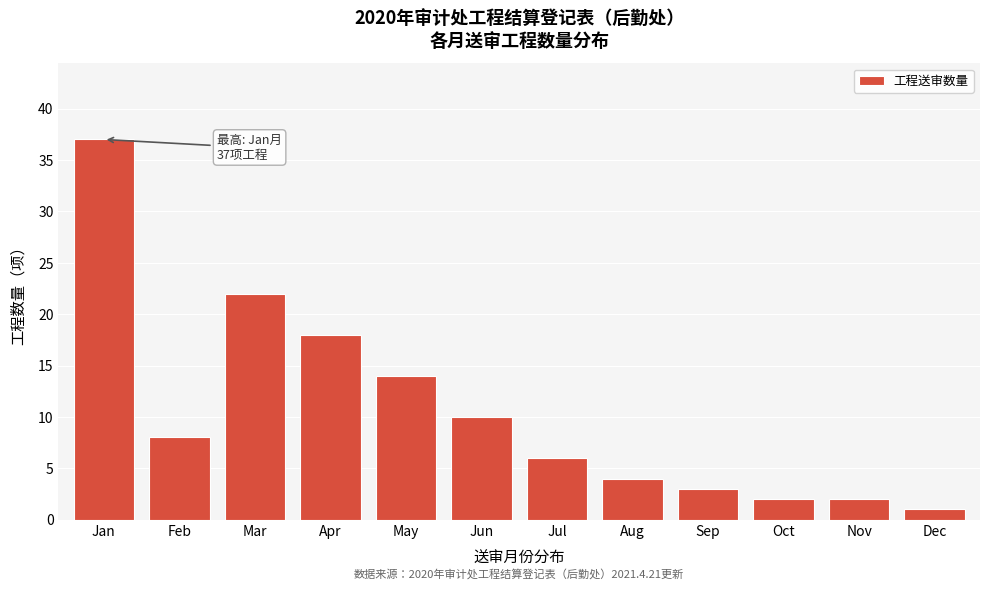

Reading right to left, transcribe all the data shown in this chart.

1	2	2	3	4	6	10	14	18	22	8	37